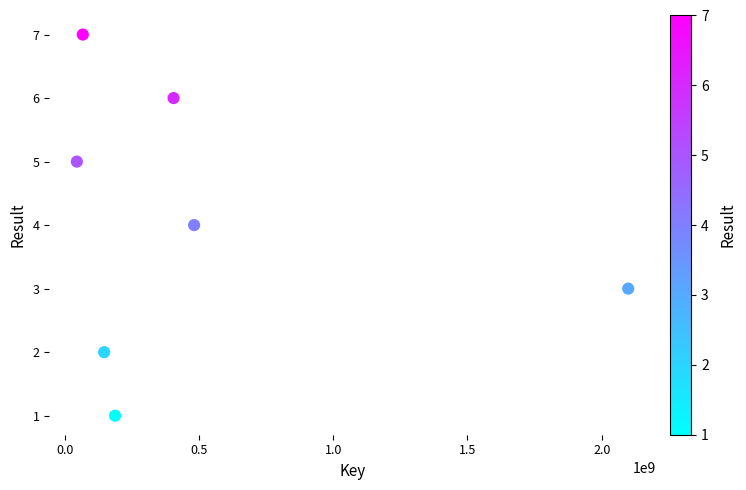

What is the range of X values (max minus min)?

2053015817